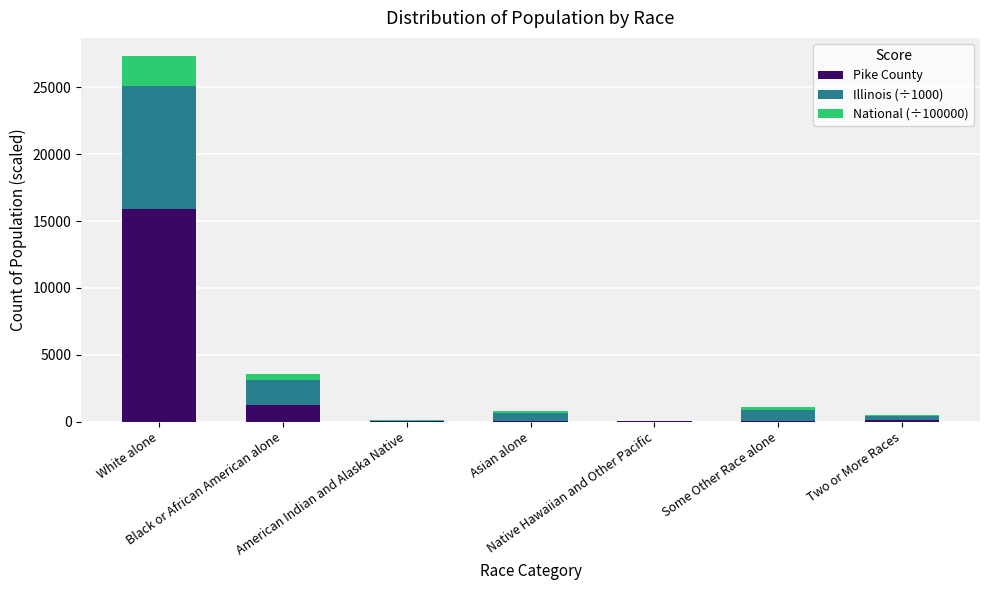

What is the highest value of the Pike County series?

15928.0